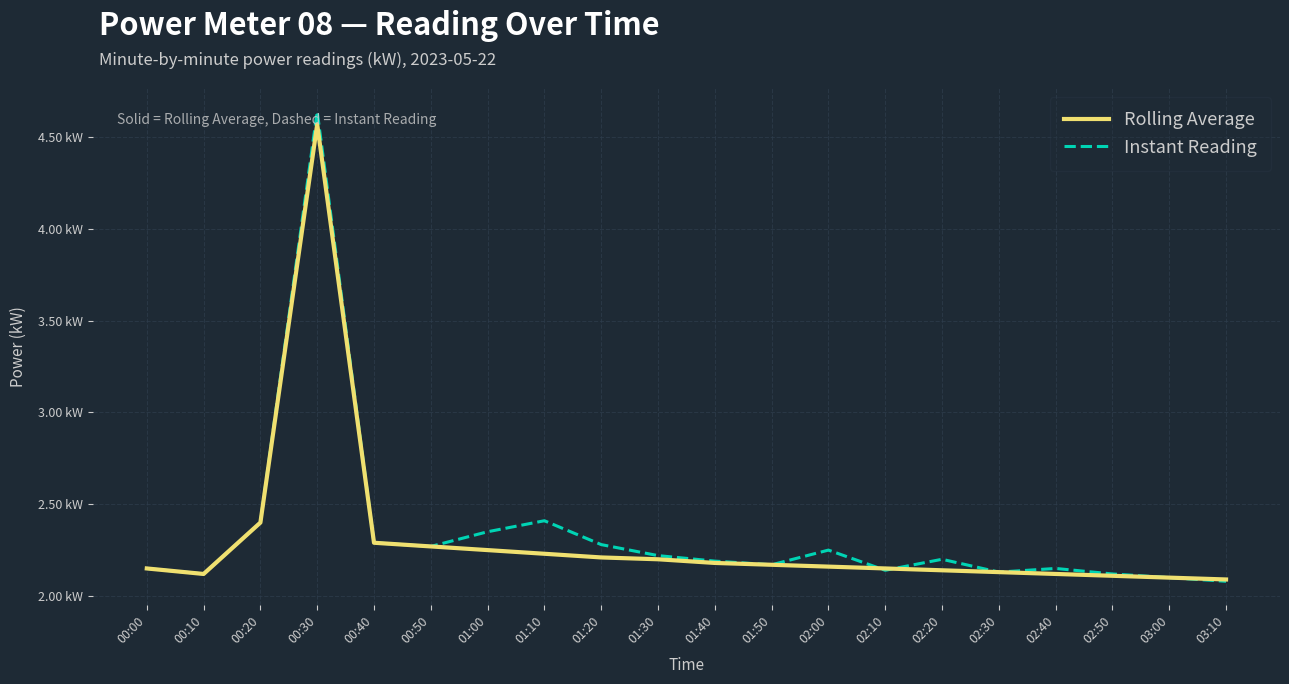

What are all the series names shown in the legend?

Rolling Average, Instant Reading